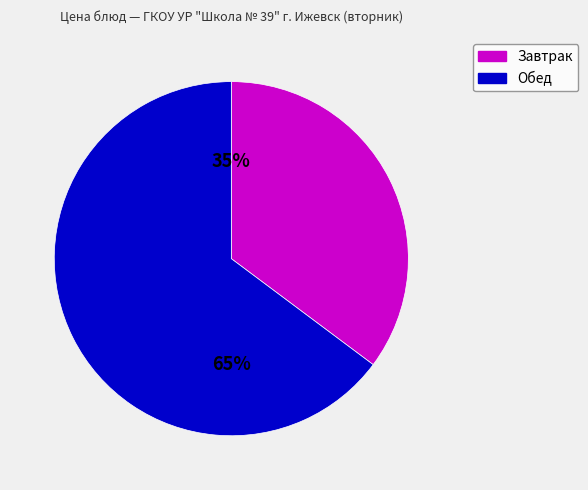

To the nearest percent, what percentage of the pie is Обед?

65%